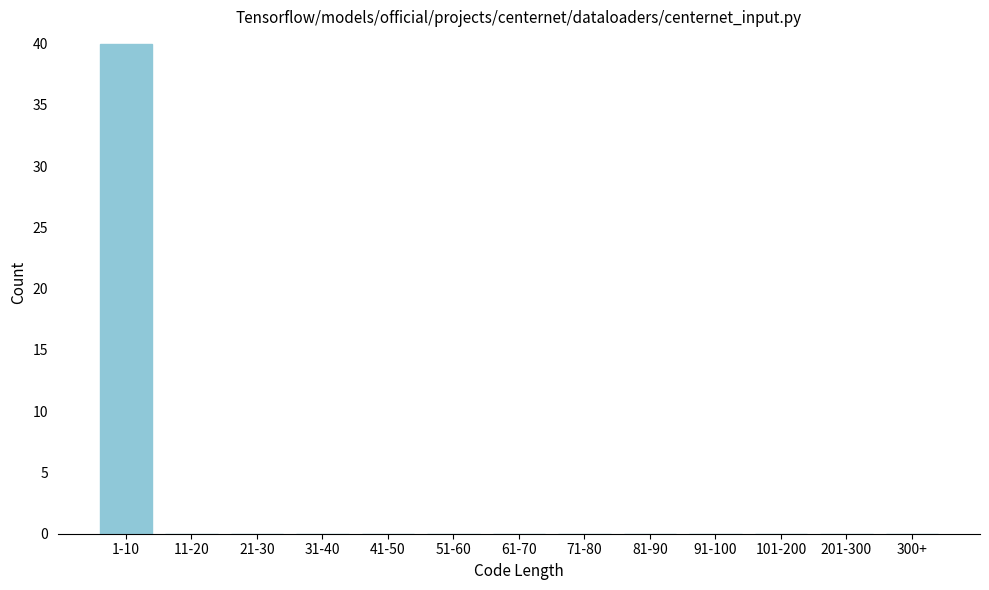

Reading right to left, extract all data points from this chart.

300+=0	201-300=0	101-200=0	91-100=0	81-90=0	71-80=0	61-70=0	51-60=0	41-50=0	31-40=0	21-30=0	11-20=0	1-10=40